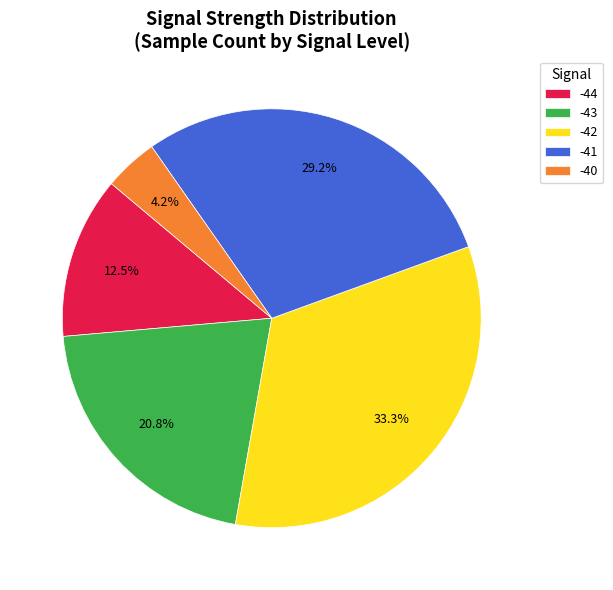

Approximately how many times larger is the value at -40 compared to -41?

0.1